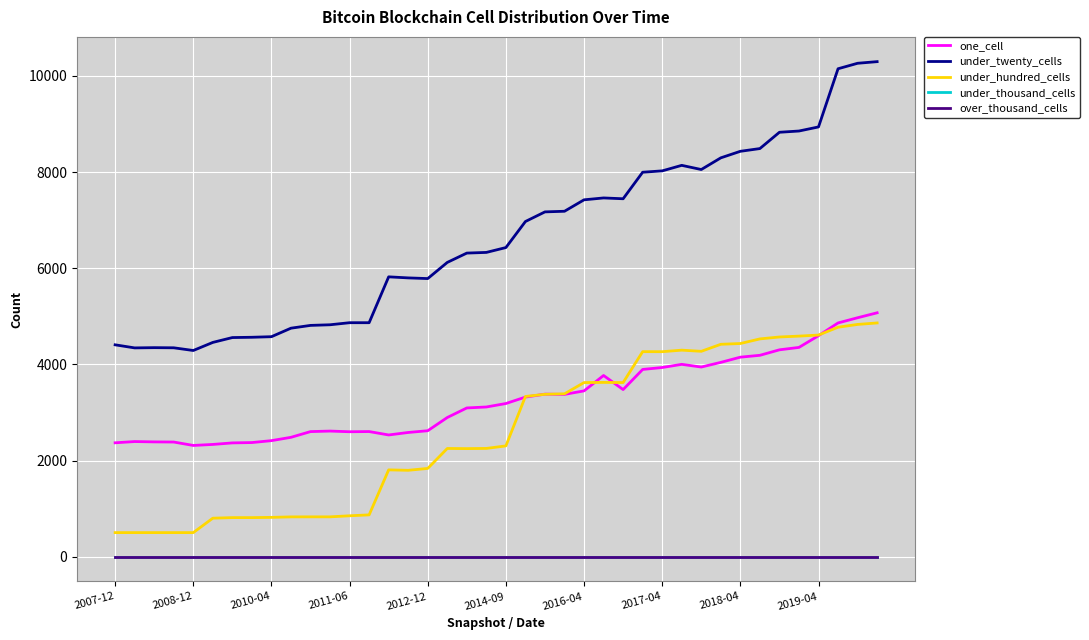

What is the value of the under_twenty_cells point at the 30th from the left?

8140